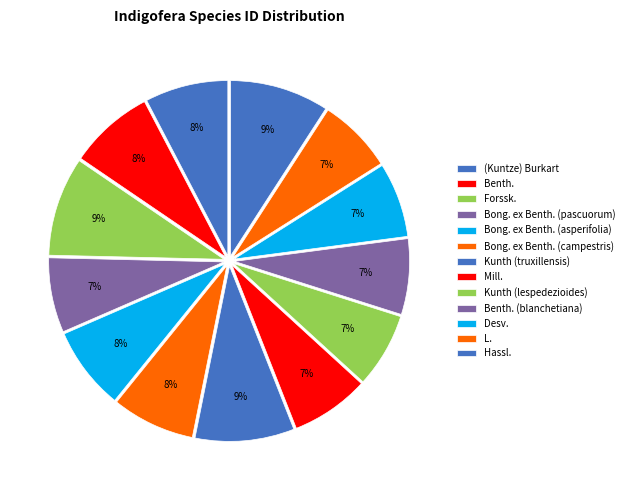

True or false: Benth. accounts for 1% of the total.

False